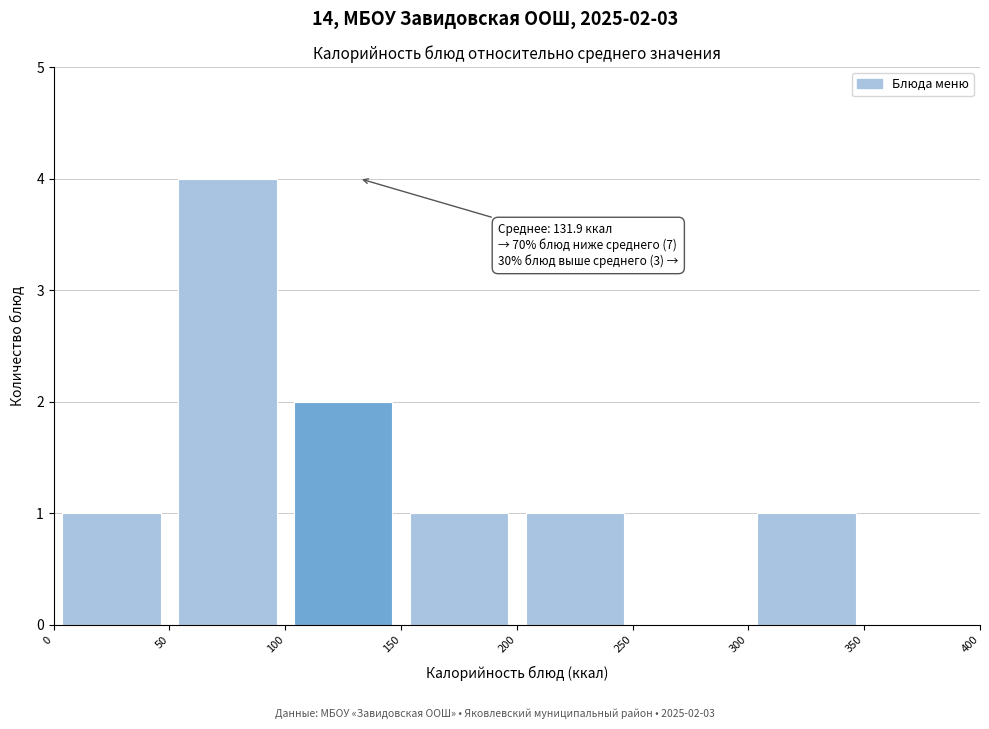

Which range on the x-axis has the tallest bar?

50 to 100